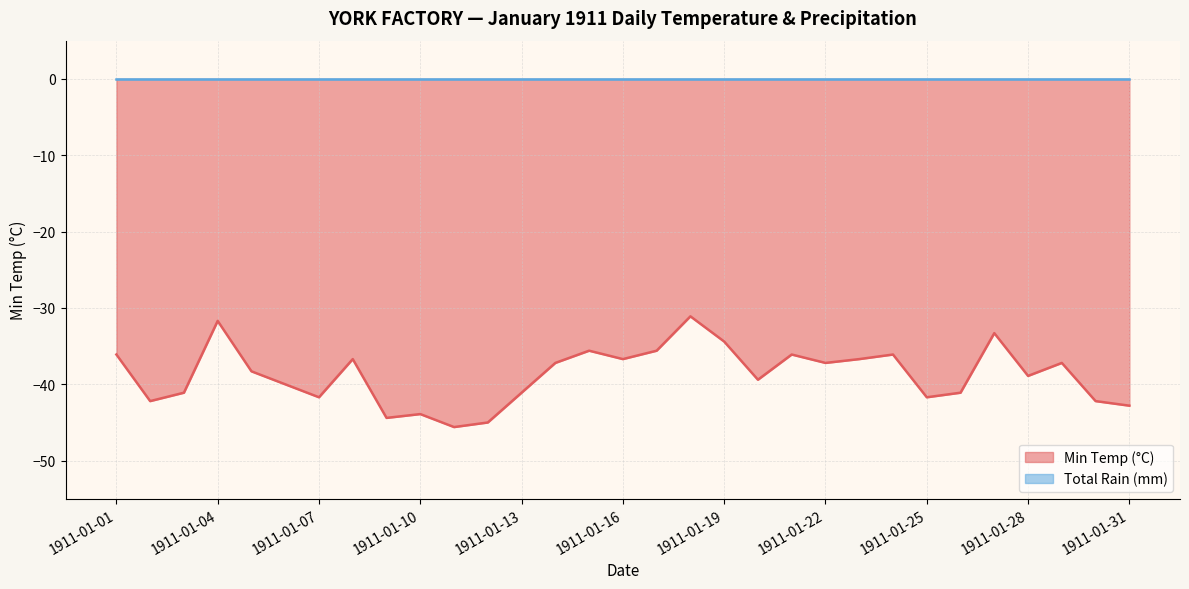

True or false: there are more than 1 points higher than both neighbors.

True